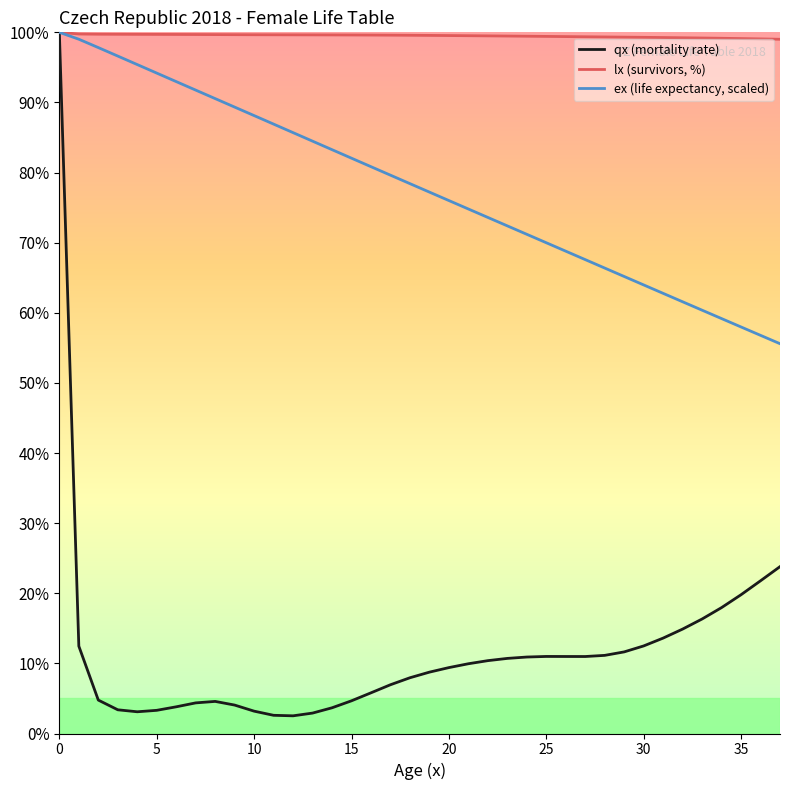

What is the greatest value displayed?

100.0